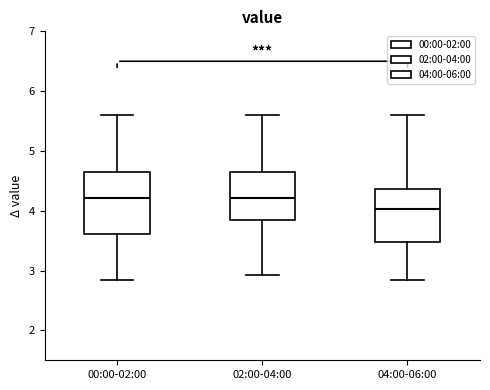

Reading left to right, transcribe this box plot: for each box, give where its median line is, the range the box spans, and where its two whiskers end, as read against the y-axis. The values are not printed on the chart, so give them approximately, as read against the axis.

00:00-02:00: median 4.2, box 3.6 to 4.6, whiskers 2.9 to 5.6
02:00-04:00: median 4.2, box 3.9 to 4.6, whiskers 2.9 to 5.6
04:00-06:00: median 4.0, box 3.5 to 4.4, whiskers 2.9 to 5.6